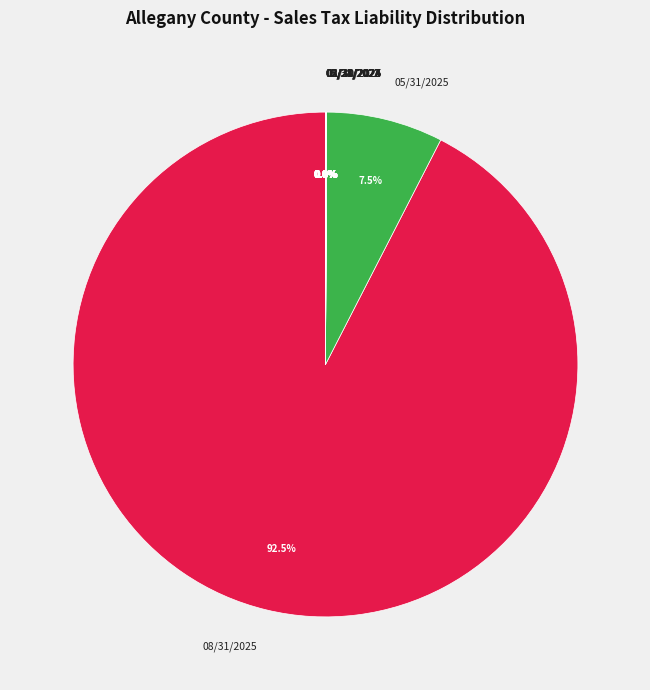

What is the largest slice in the pie chart?

08/31/2025